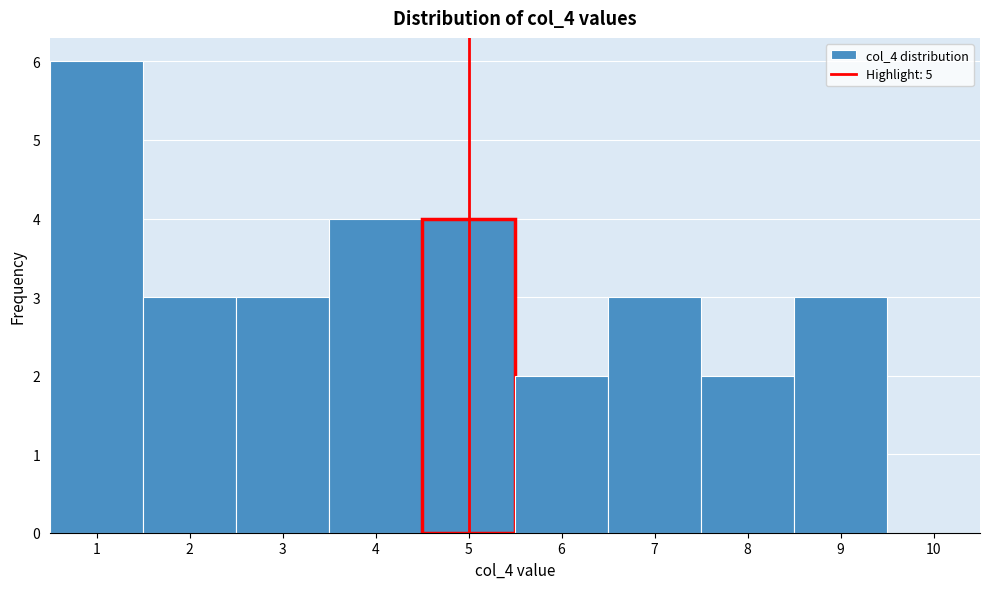

What is the height of the bar covering 0.5 to 1.5 on the x-axis? The values are not printed on the chart, so give them approximately, as read against the axis.

6